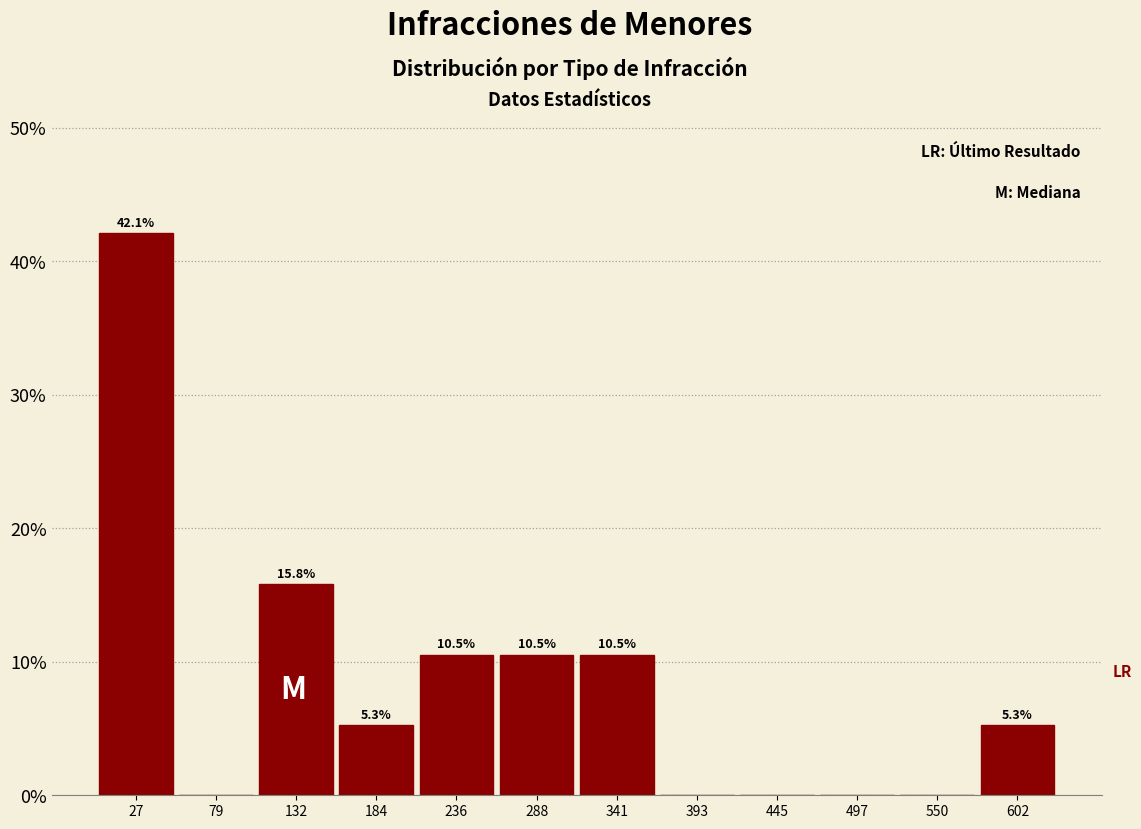

Over which range of the x-axis is the bar tallest?

0 to 50